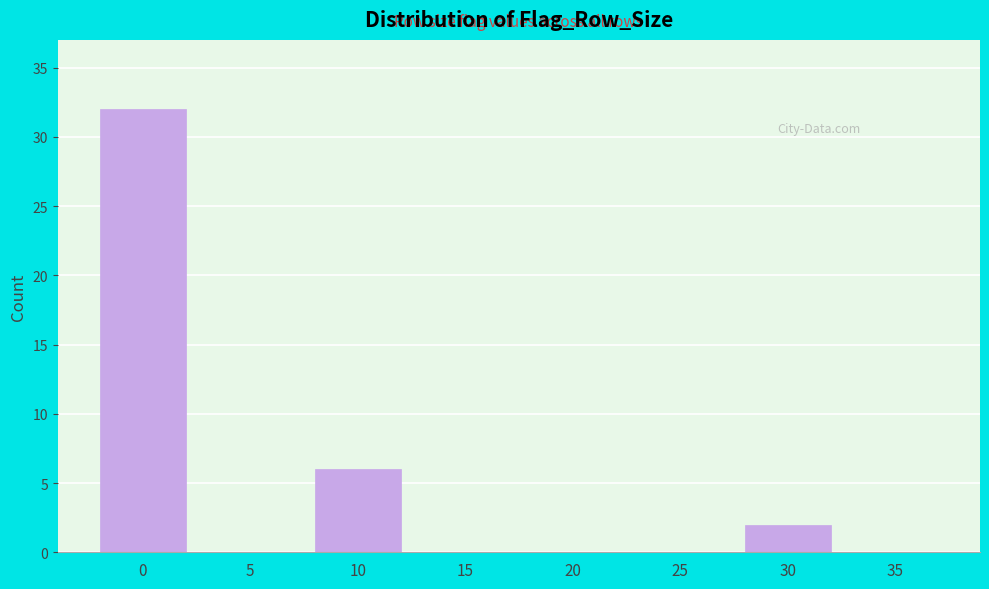

Reading left to right, what are all the values shown in this chart?

0=32	5=0	10=6	15=0	20=0	25=0	30=2	35=0